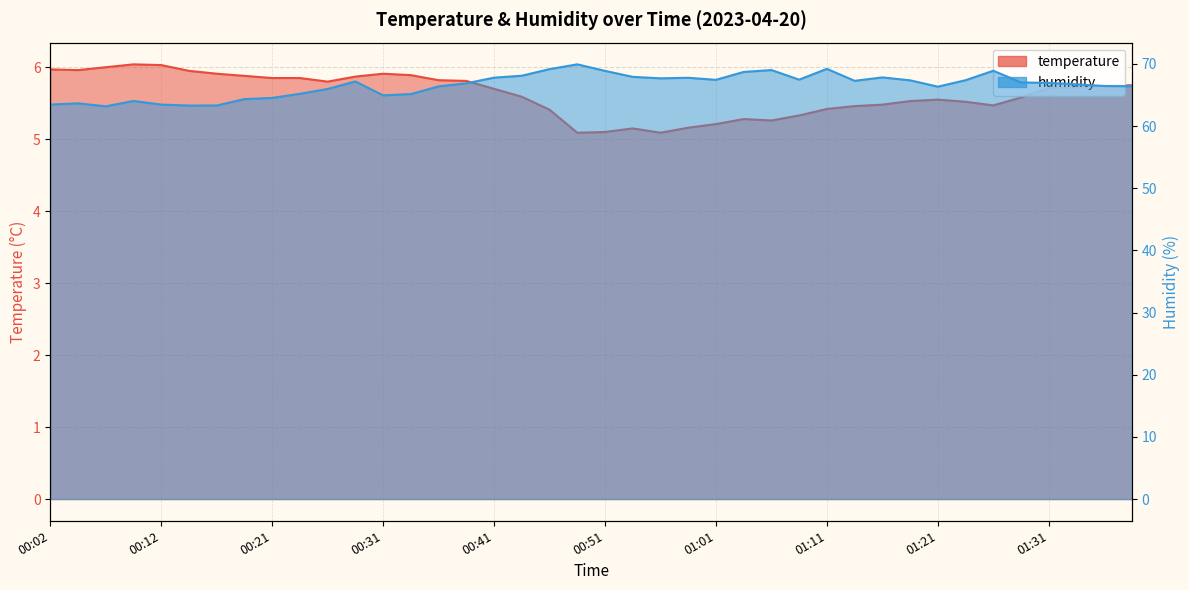

How many lines are shown in the chart?

2